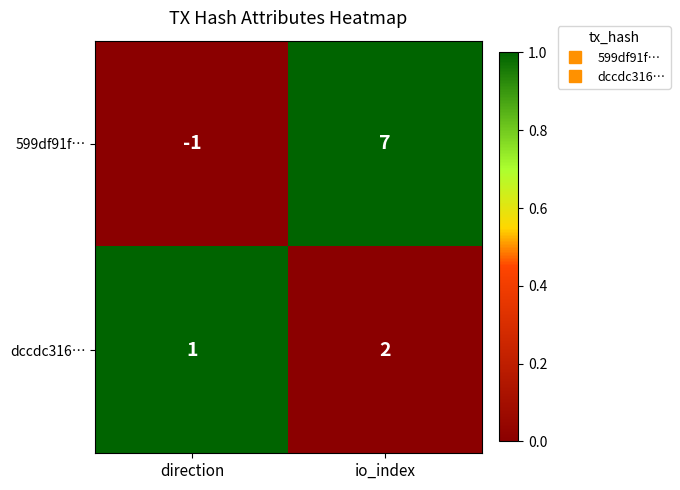

Reading left to right, extract all data points from this chart.

599df91f…: direction=-1	io_index=7
dccdc316…: direction=1	io_index=2